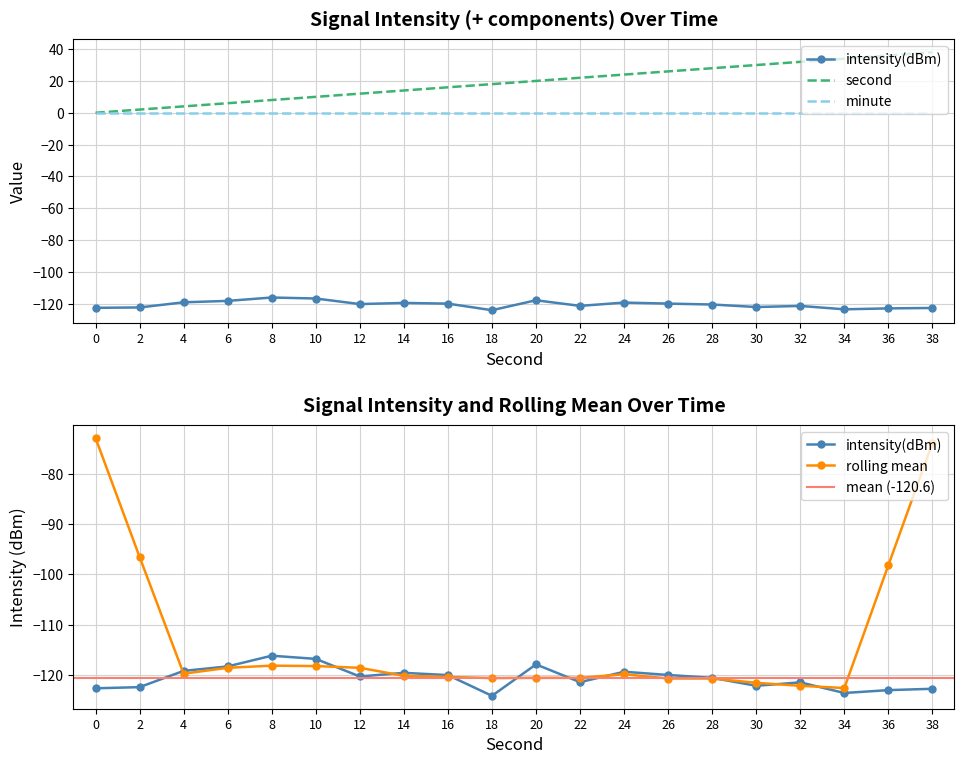

At which category does the chart reach its minimum across all series?

18